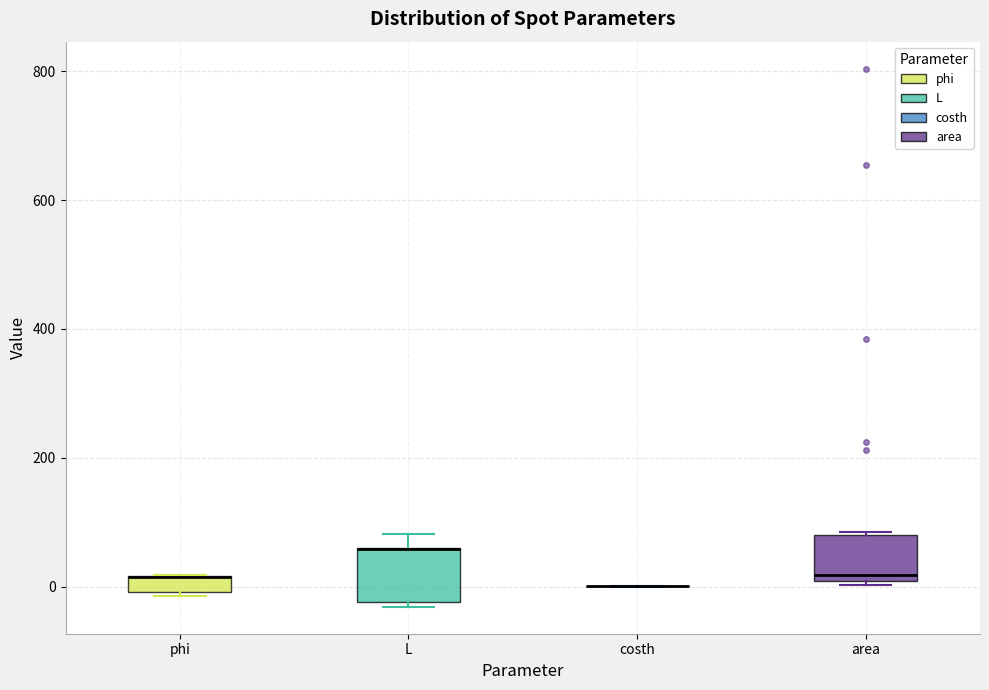

Where is the lower edge of the box for L on the y-axis? The values are not printed on the chart, so give them approximately, as read against the axis.

-20